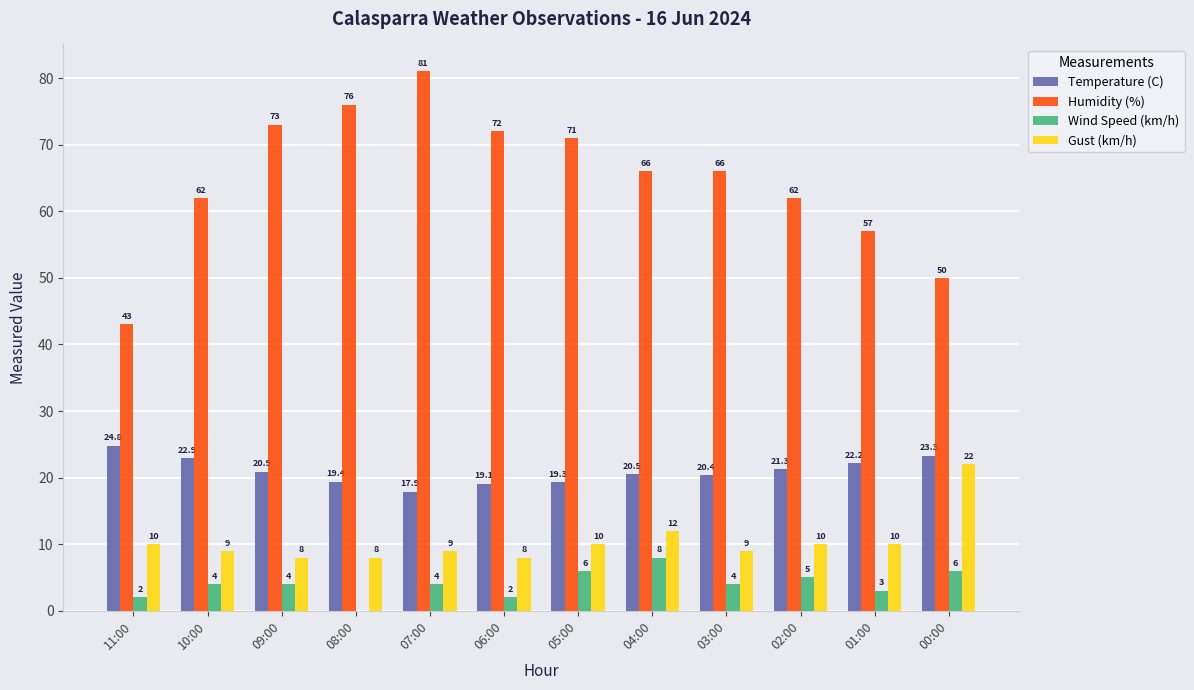

Reading left to right, list all the values displayed in this chart.

Temperature (C): 11:00=24.8	10:00=22.9	09:00=20.9	08:00=19.4	07:00=17.9	06:00=19.1	05:00=19.3	04:00=20.5	03:00=20.4	02:00=21.3	01:00=22.2	00:00=23.3
Humidity (%): 11:00=43.0	10:00=62.0	09:00=73.0	08:00=76.0	07:00=81.0	06:00=72.0	05:00=71.0	04:00=66.0	03:00=66.0	02:00=62.0	01:00=57.0	00:00=50.0
Wind Speed (km/h): 11:00=2.0	10:00=4.0	09:00=4.0	08:00=0.0	07:00=4.0	06:00=2.0	05:00=6.0	04:00=8.0	03:00=4.0	02:00=5.0	01:00=3.0	00:00=6.0
Gust (km/h): 11:00=10.0	10:00=9.0	09:00=8.0	08:00=8.0	07:00=9.0	06:00=8.0	05:00=10.0	04:00=12.0	03:00=9.0	02:00=10.0	01:00=10.0	00:00=22.0